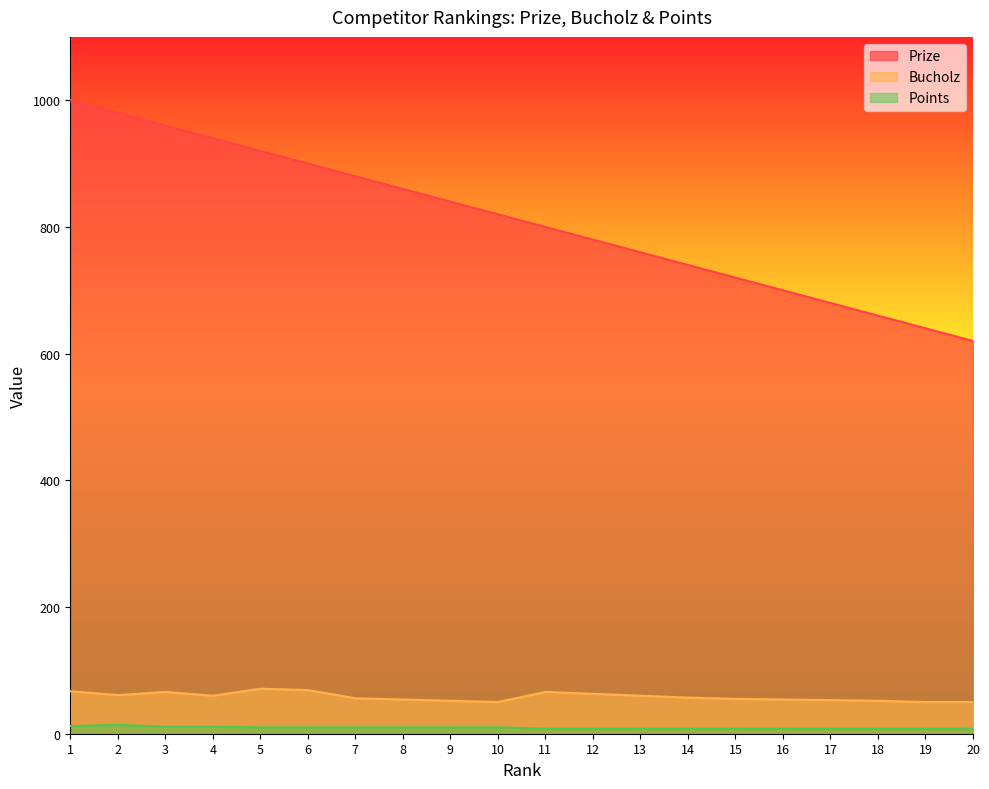

The Bucholz series shows 40 at 3. True or false?

False